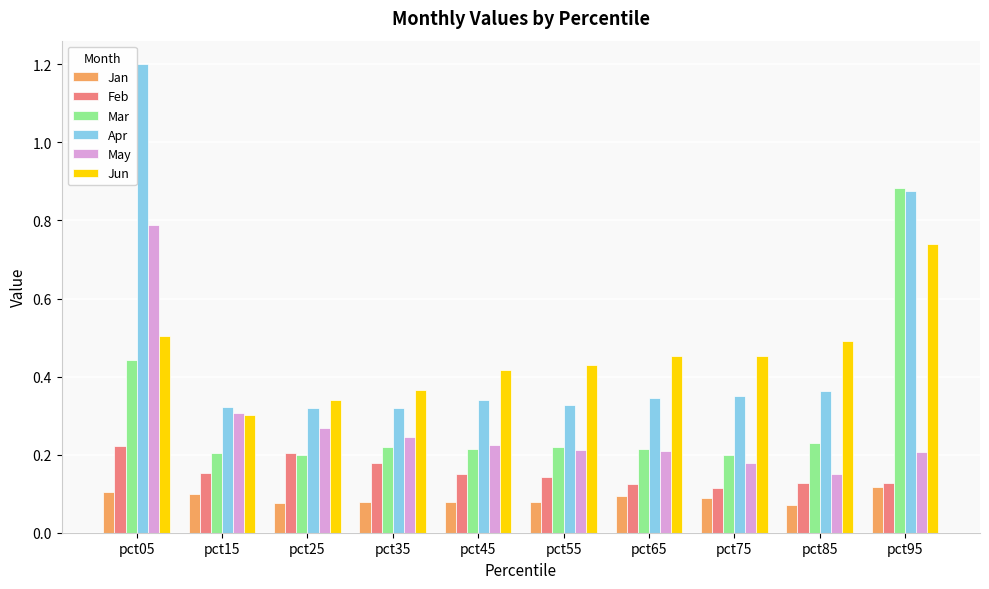

How many bars are there in each group?

6